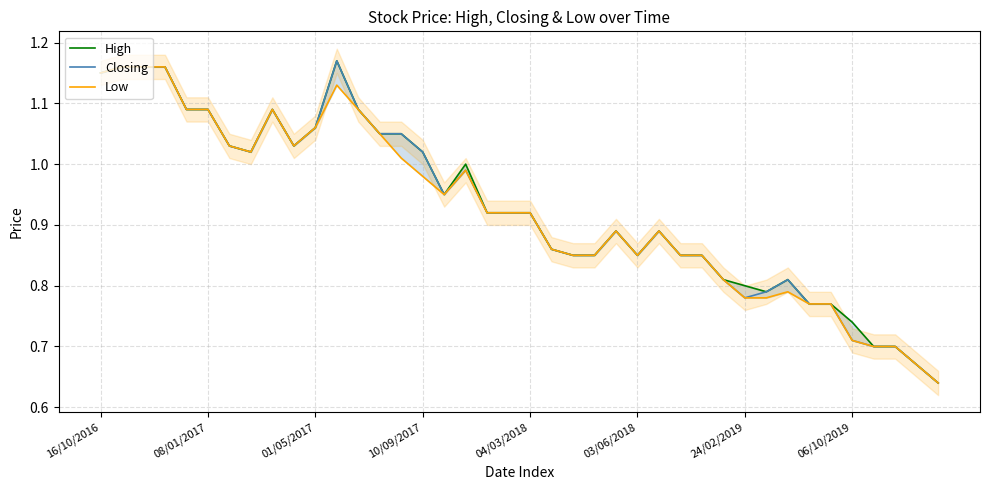

True or false: Low and Closing cross at least once.

False